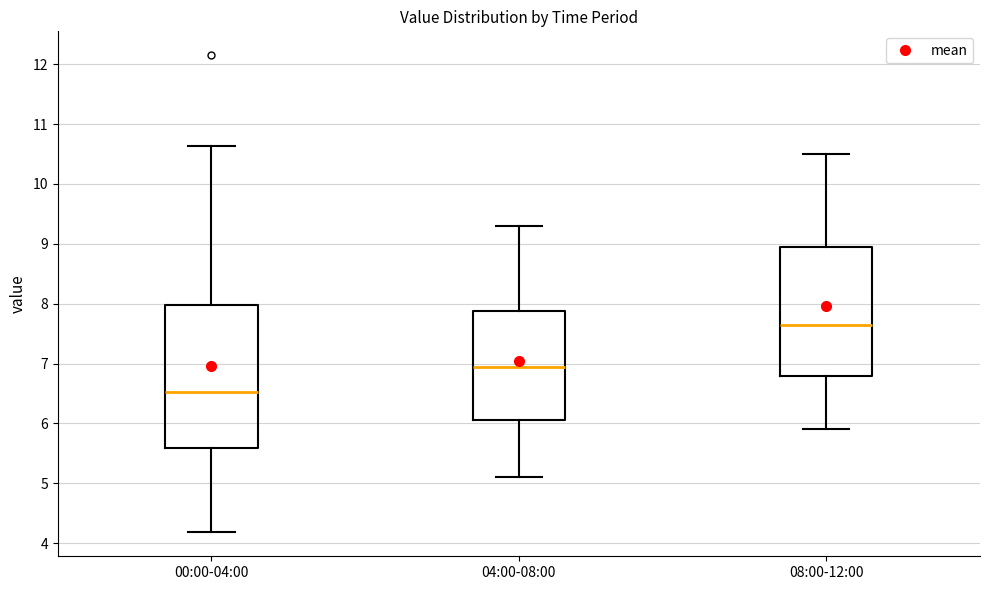

Comparing the boxes themselves (not the whiskers), which one is the tallest?

00:00-04:00